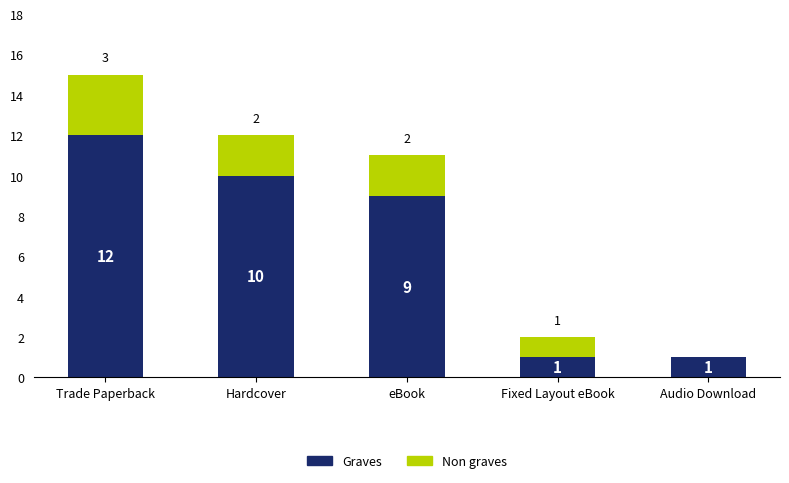

What is the approximate value of Graves at eBook?

9